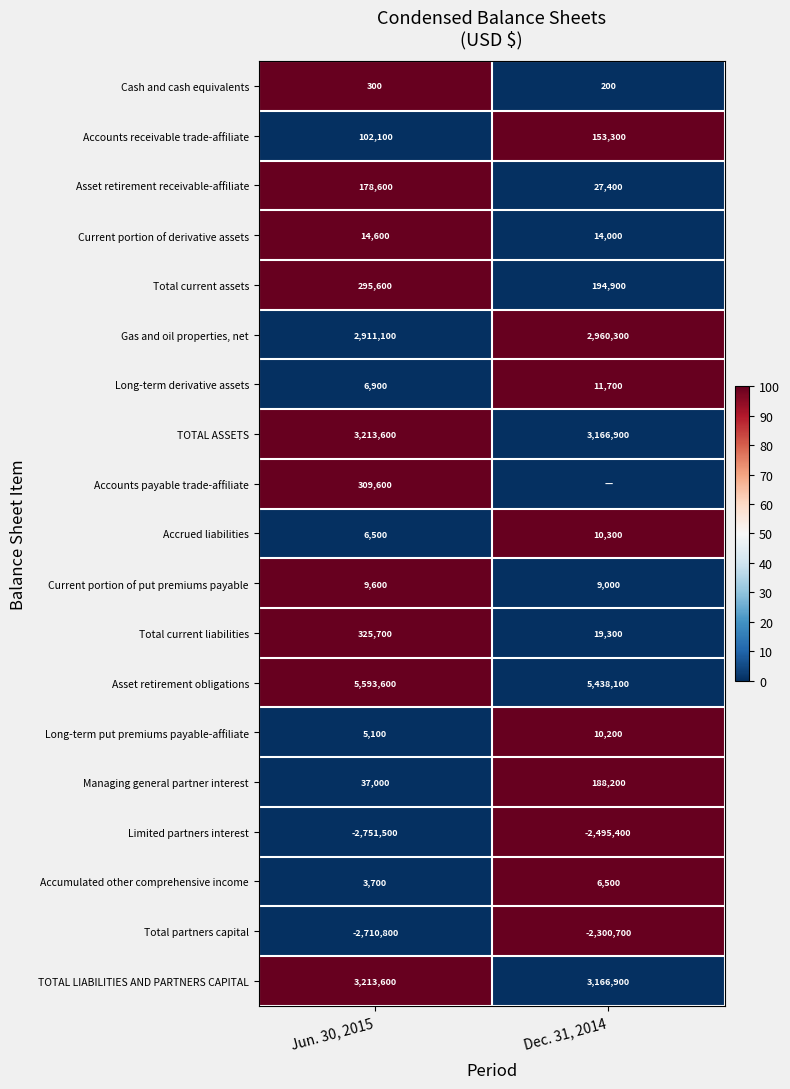

The Cash and cash equivalents series shows 90 at Dec. 31, 2014. True or false?

False